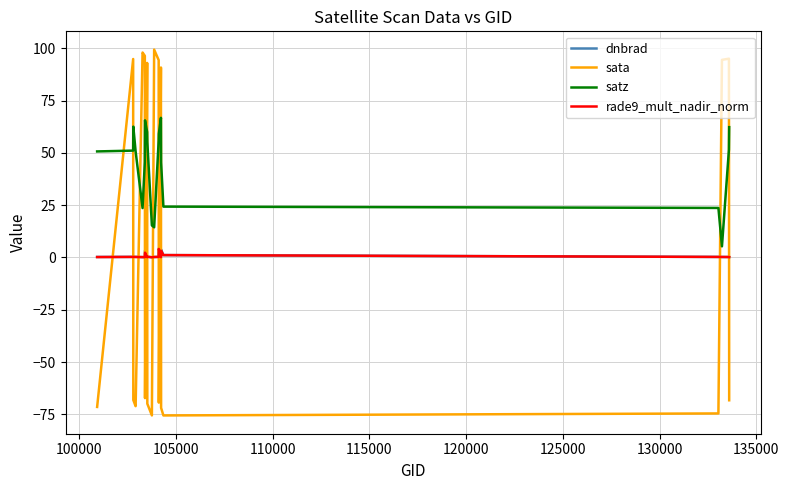

Which series has the largest total across all categories?

satz